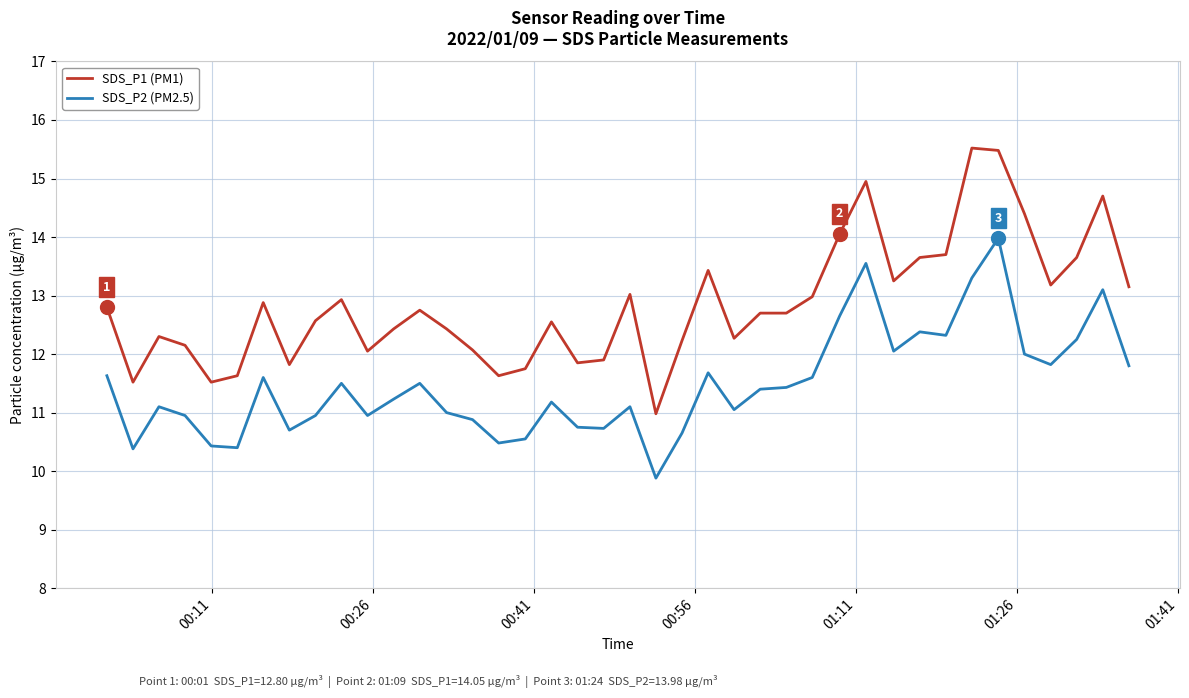

Which series has the widest spread of values?

SDS_P1 (PM1)